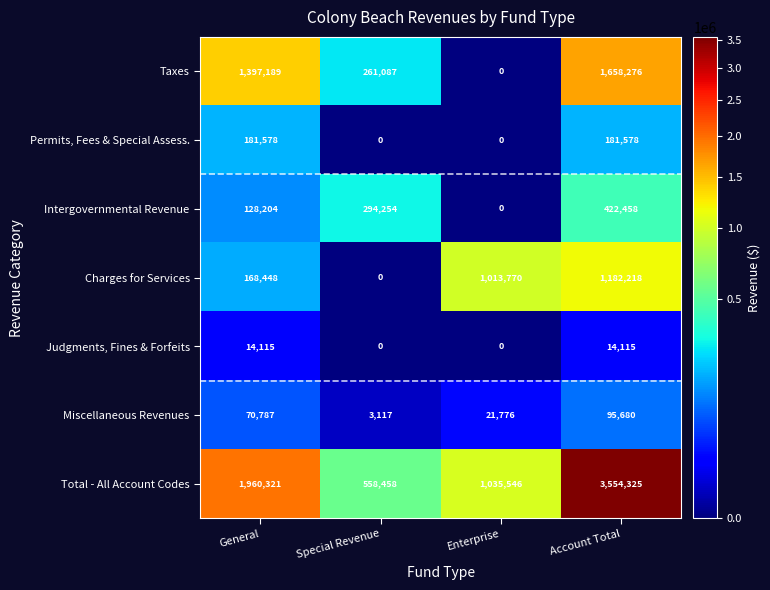

True or false: Judgments, Fines & Forfeits has a value of 18410 at General.

False